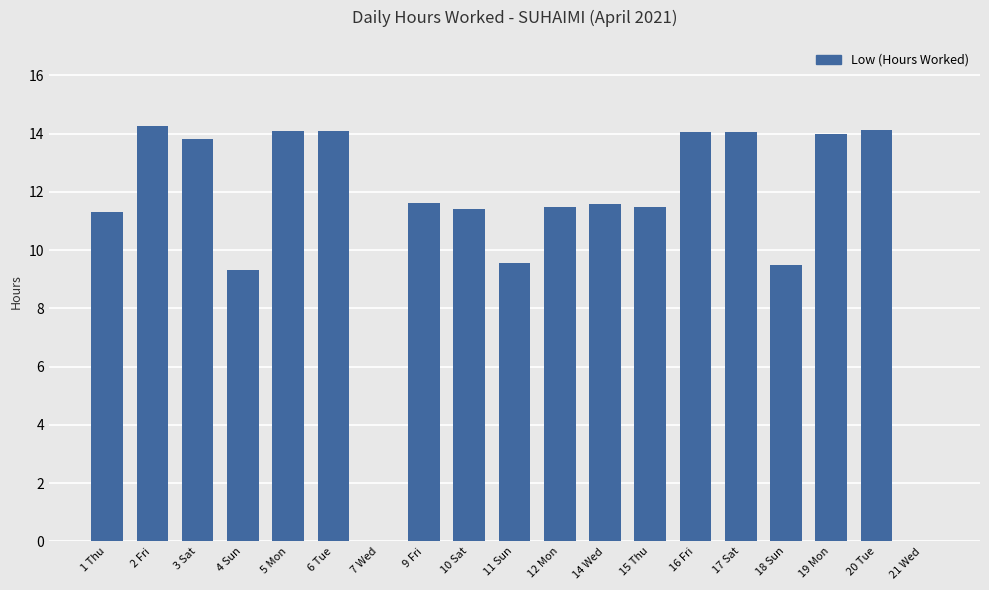

The chart shows a value of 22.5 at 17 Sat. True or false?

False